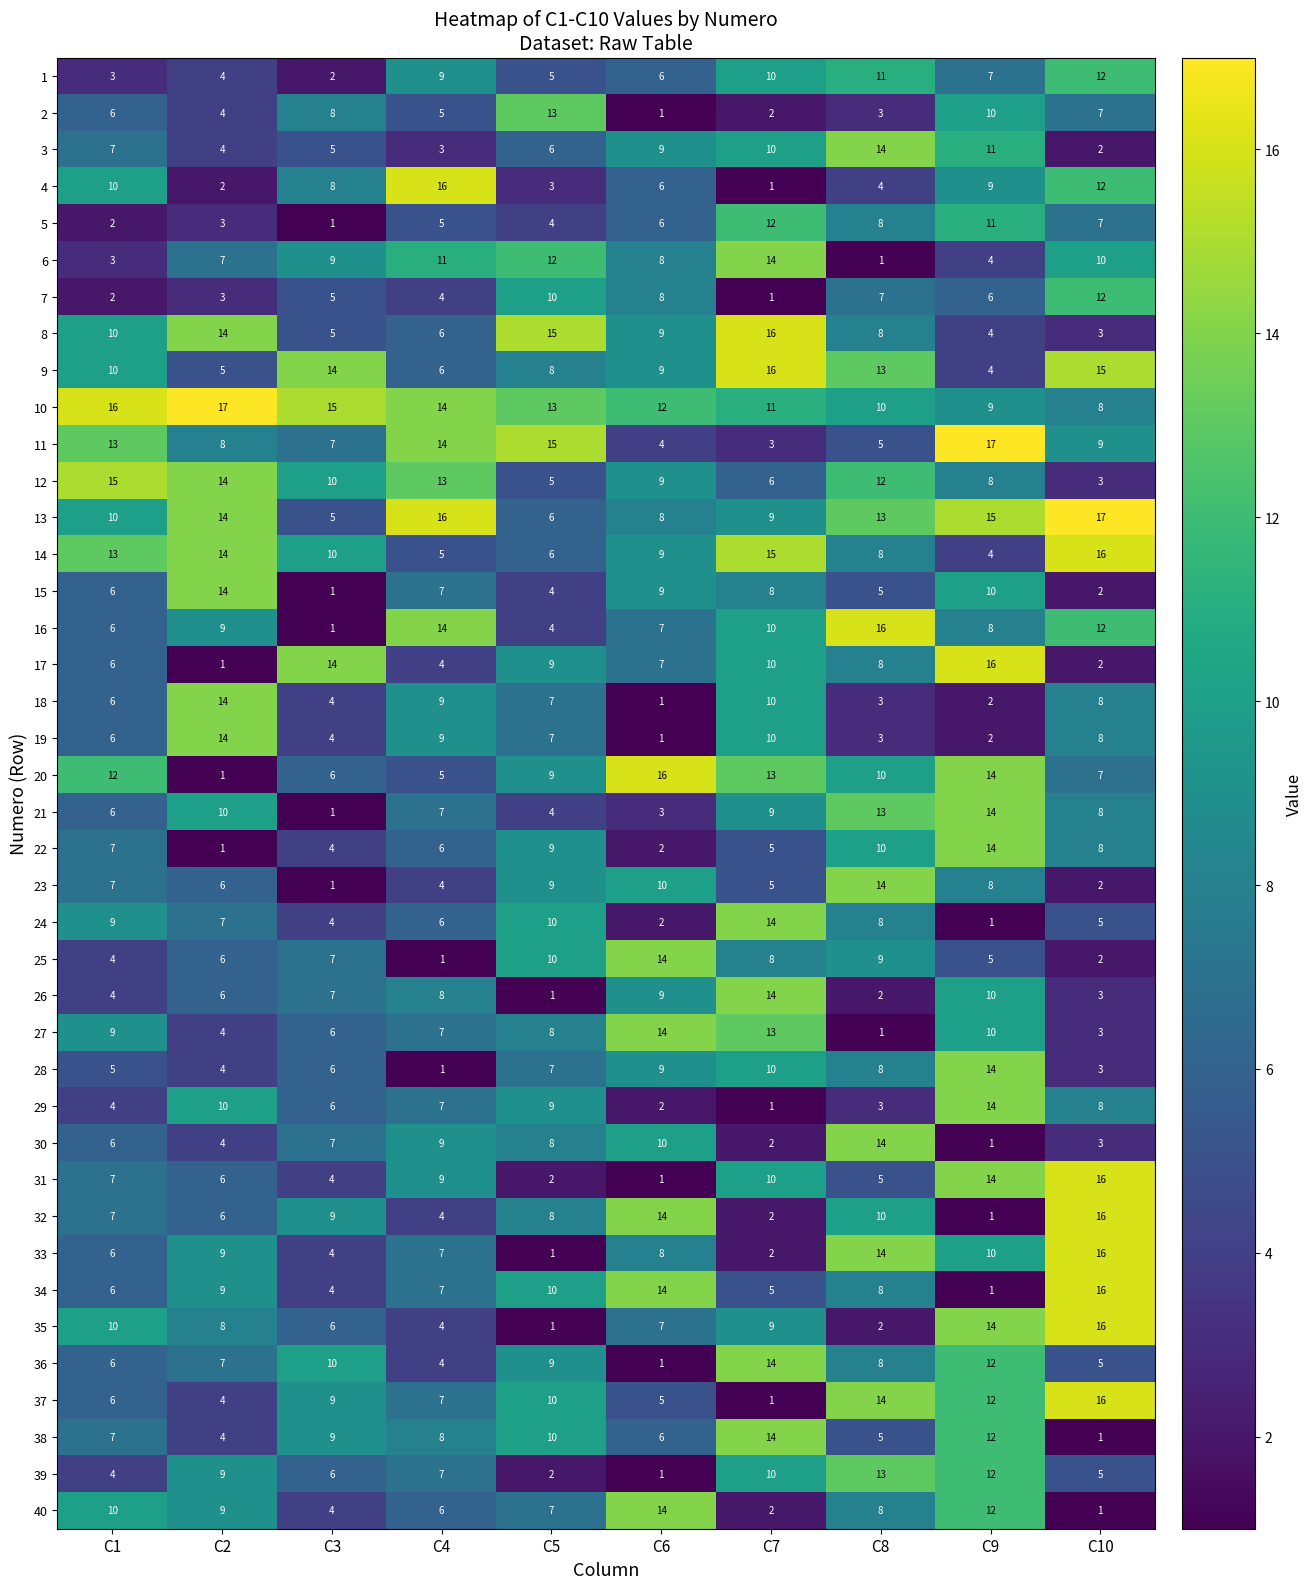

What is the difference between the maximum and minimum values in the 5 series?

11